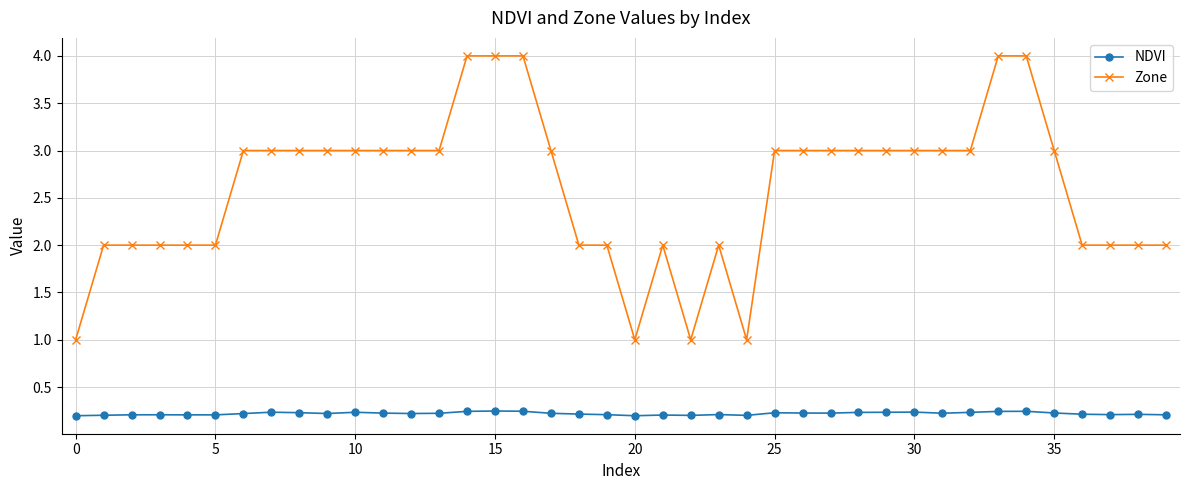

What is the greatest value displayed?

4.0